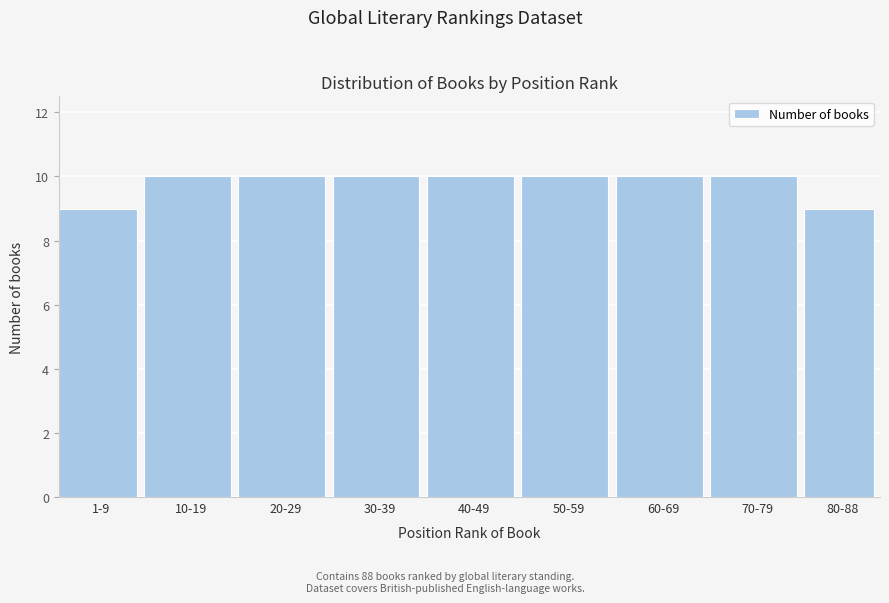

Reading left to right, what are all the values shown in this chart?

9	10	10	10	10	10	10	10	9